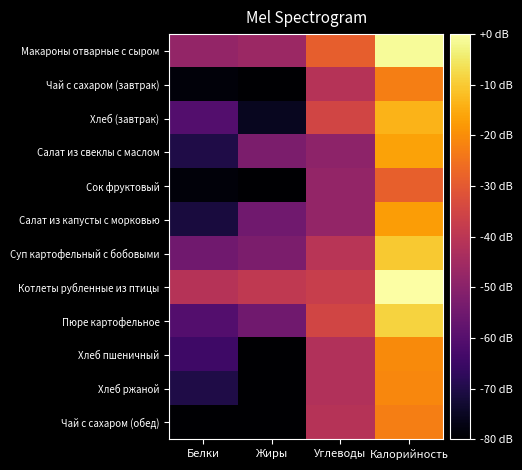

Reading right to left, what are all the values shown in this chart?

Макароны отварные с сыром: Калорийность=-1.0	Углеводы=-28.8	Жиры=-46.5	Белки=-47.8
Чай с сахаром (завтрак): Калорийность=-22.5	Углеводы=-41.2	Жиры=-80.0	Белки=-78.7
Хлеб (завтрак): Калорийность=-13.7	Углеводы=-35.0	Жиры=-75.4	Белки=-60.6
Салат из свеклы с маслом: Калорийность=-16.5	Углеводы=-49.3	Жиры=-52.8	Белки=-70.3
Сок фруктовый: Калорийность=-28.4	Углеводы=-47.8	Жиры=-80.0	Белки=-78.7
Салат из капусты с морковью: Калорийность=-17.4	Углеводы=-47.8	Жиры=-55.0	Белки=-71.5
Суп картофельный с бобовыми: Калорийность=-10.2	Углеводы=-40.4	Жиры=-52.8	Белки=-55.0
Котлеты рубленные из птицы: Калорийность=0.0	Углеводы=-37.4	Жиры=-38.8	Белки=-41.2
Пюре картофельное: Калорийность=-8.6	Углеводы=-35.0	Жиры=-55.0	Белки=-60.6
Хлеб пшеничный: Калорийность=-20.4	Углеводы=-42.1	Жиры=-80.0	Белки=-64.6
Хлеб ржаной: Калорийность=-21.0	Углеводы=-42.1	Жиры=-80.0	Белки=-70.3
Чай с сахаром (обед): Калорийность=-22.5	Углеводы=-41.2	Жиры=-80.0	Белки=-80.0